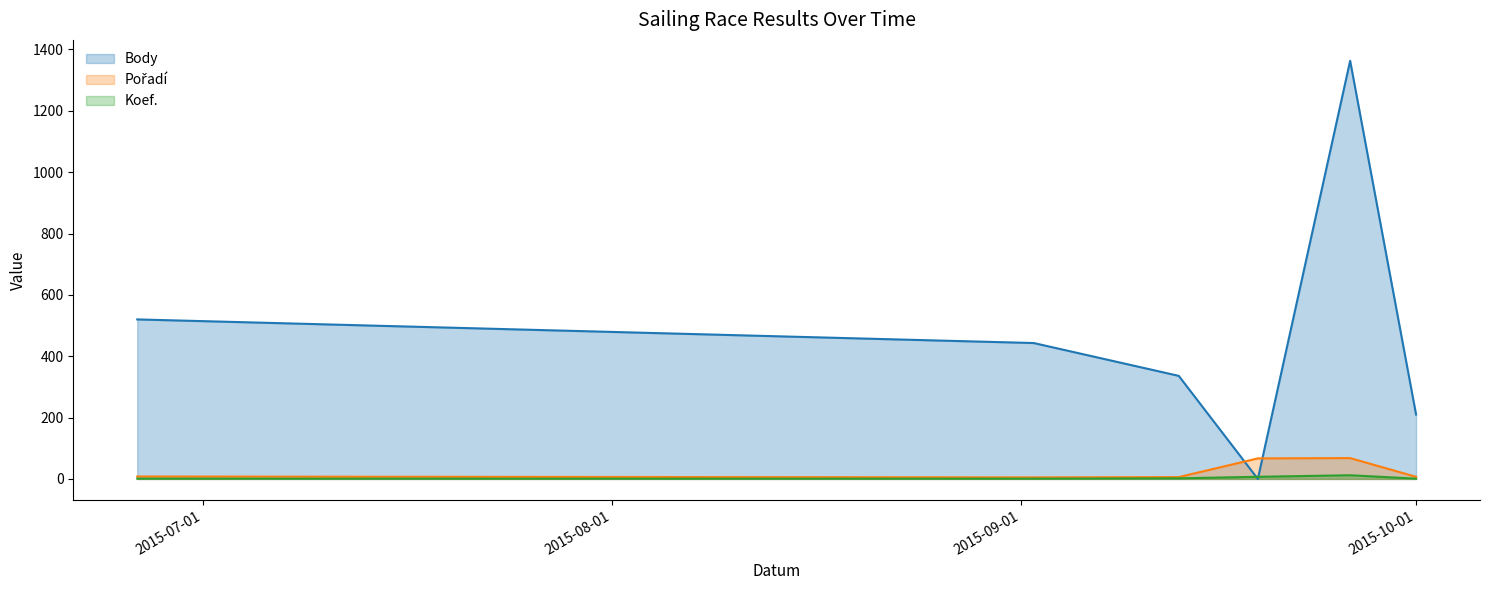

What are all the series names shown in the legend?

Body line, Pořadí line, Koef. line